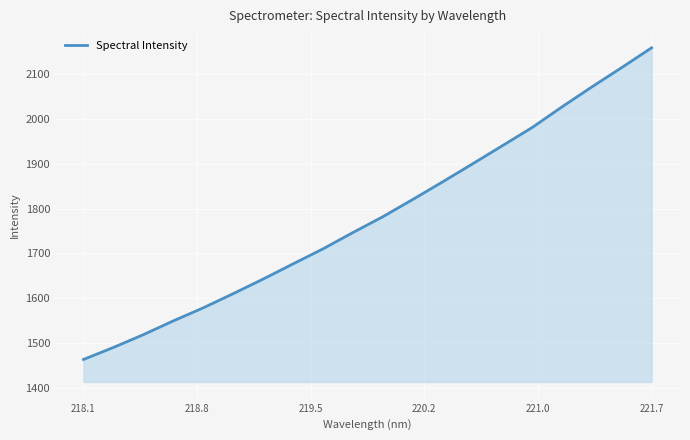

What is the greatest value displayed?

2157.5